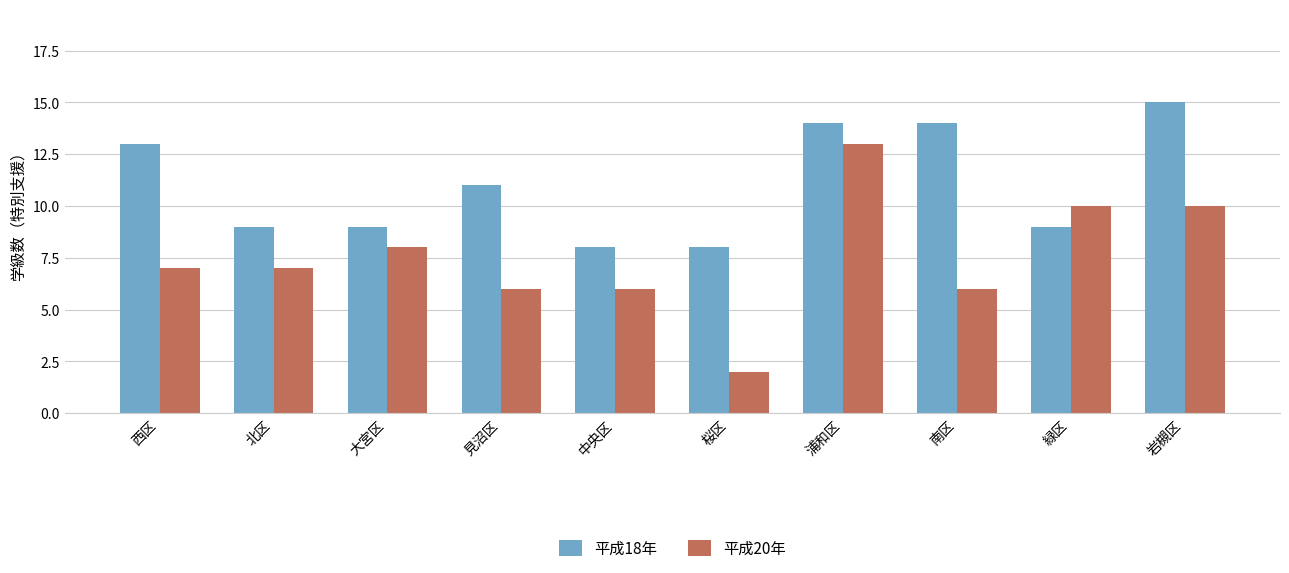

How many categories are shown in the chart?

10